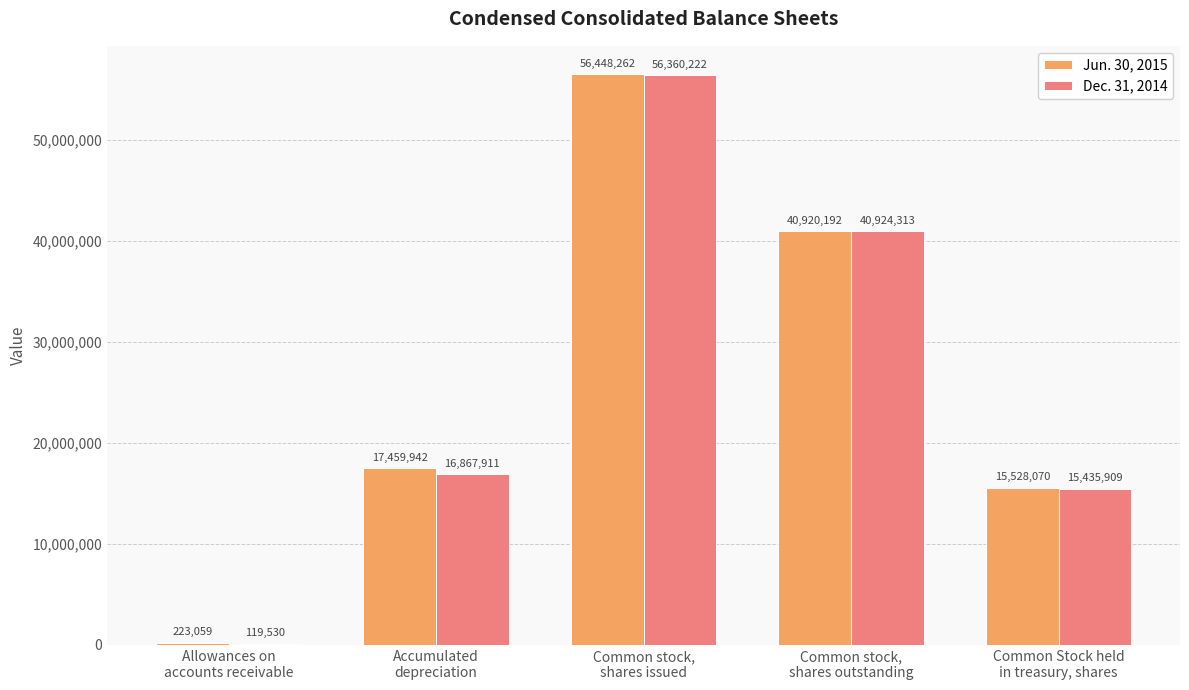

Which series has the largest total across all categories?

Jun. 30, 2015